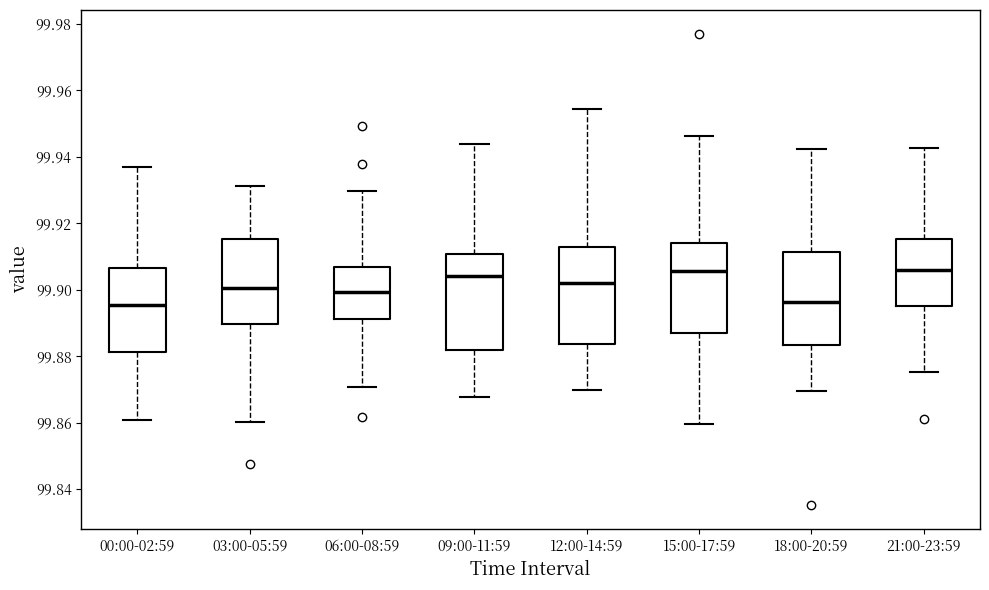

Reading left to right, transcribe this box plot: for each box, give where its median line is, the range the box spans, and where its two whiskers end, as read against the y-axis. The values are not printed on the chart, so give them approximately, as read against the axis.

00:00-02:59: median 99.896, box 99.882 to 99.906, whiskers 99.860 to 99.938
03:00-05:59: median 99.900, box 99.890 to 99.916, whiskers 99.860 to 99.932
06:00-08:59: median 99.900, box 99.892 to 99.906, whiskers 99.870 to 99.930
09:00-11:59: median 99.904, box 99.882 to 99.910, whiskers 99.868 to 99.944
12:00-14:59: median 99.902, box 99.884 to 99.912, whiskers 99.870 to 99.954
15:00-17:59: median 99.906, box 99.886 to 99.914, whiskers 99.860 to 99.946
18:00-20:59: median 99.896, box 99.884 to 99.912, whiskers 99.870 to 99.942
21:00-23:59: median 99.906, box 99.896 to 99.916, whiskers 99.876 to 99.942